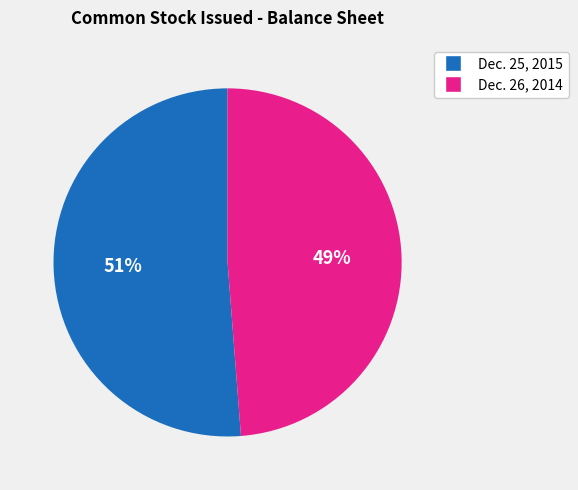

To the nearest percent, what portion does Dec. 25, 2015 represent?

51%